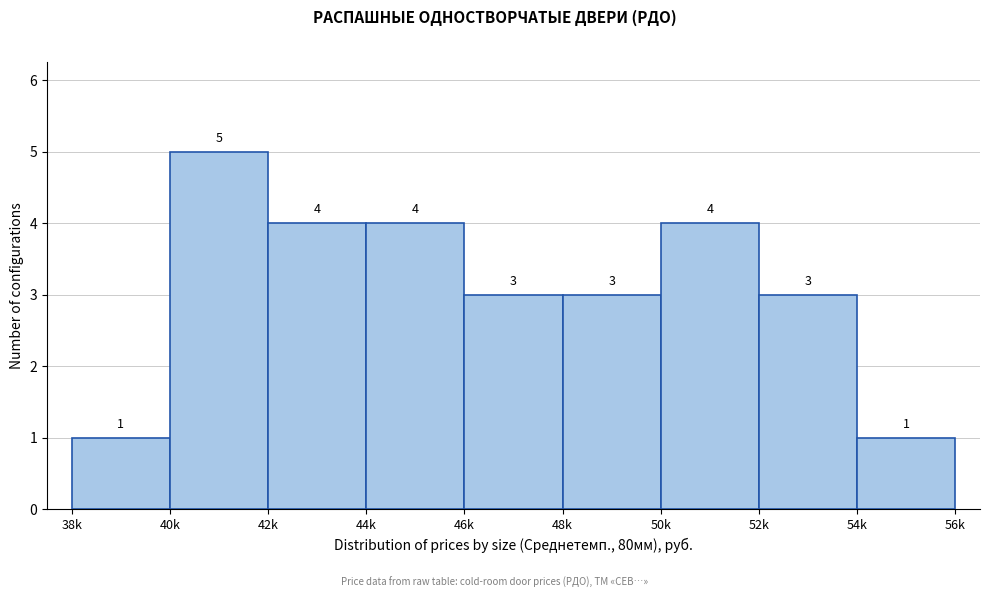

Reading left to right, extract all data points from this chart.

1	5	4	4	3	3	4	3	1